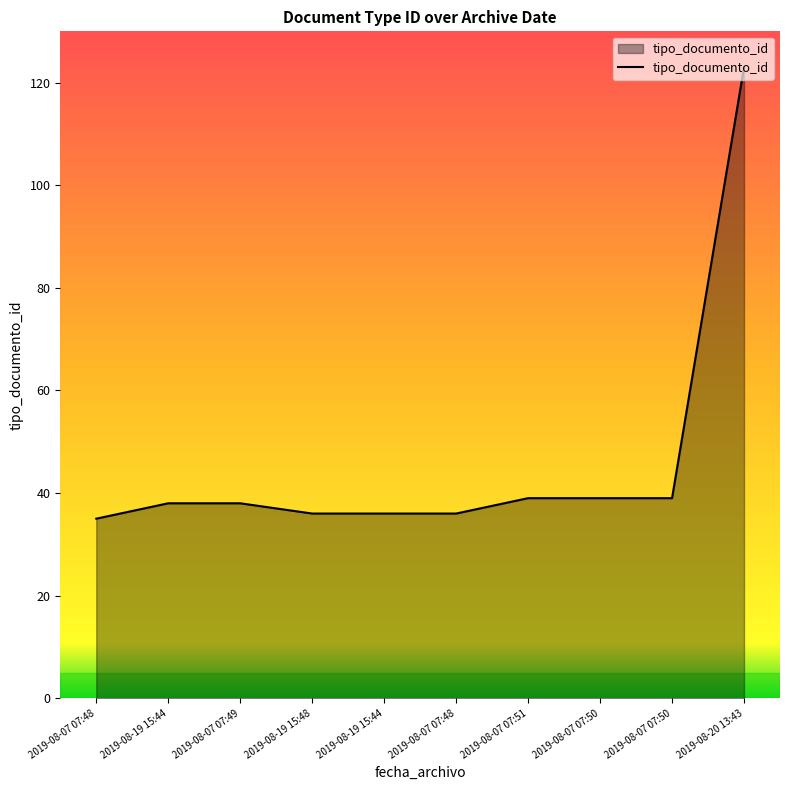

Reading right to left, transcribe all the data shown in this chart.

123	39	39	39	36	36	36	38	38	35